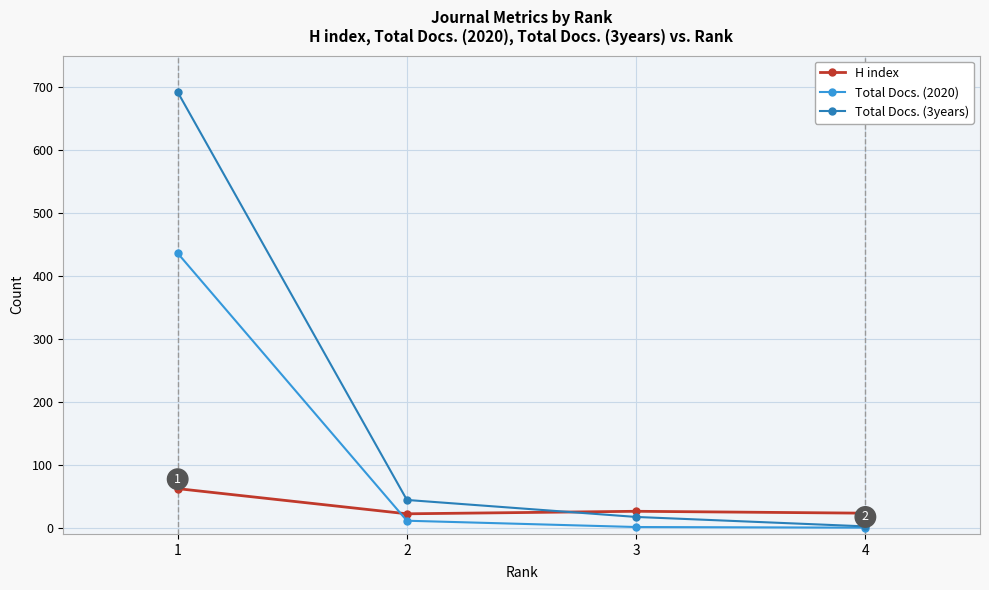

What is the difference between the maximum and minimum values in the H index series?

40